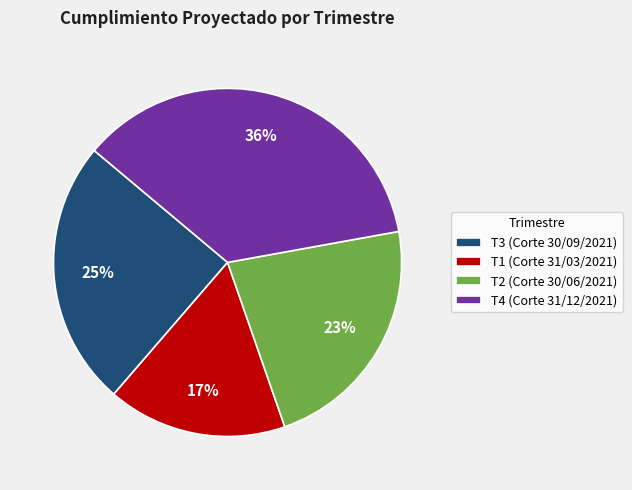

How many segments does this pie chart have?

4